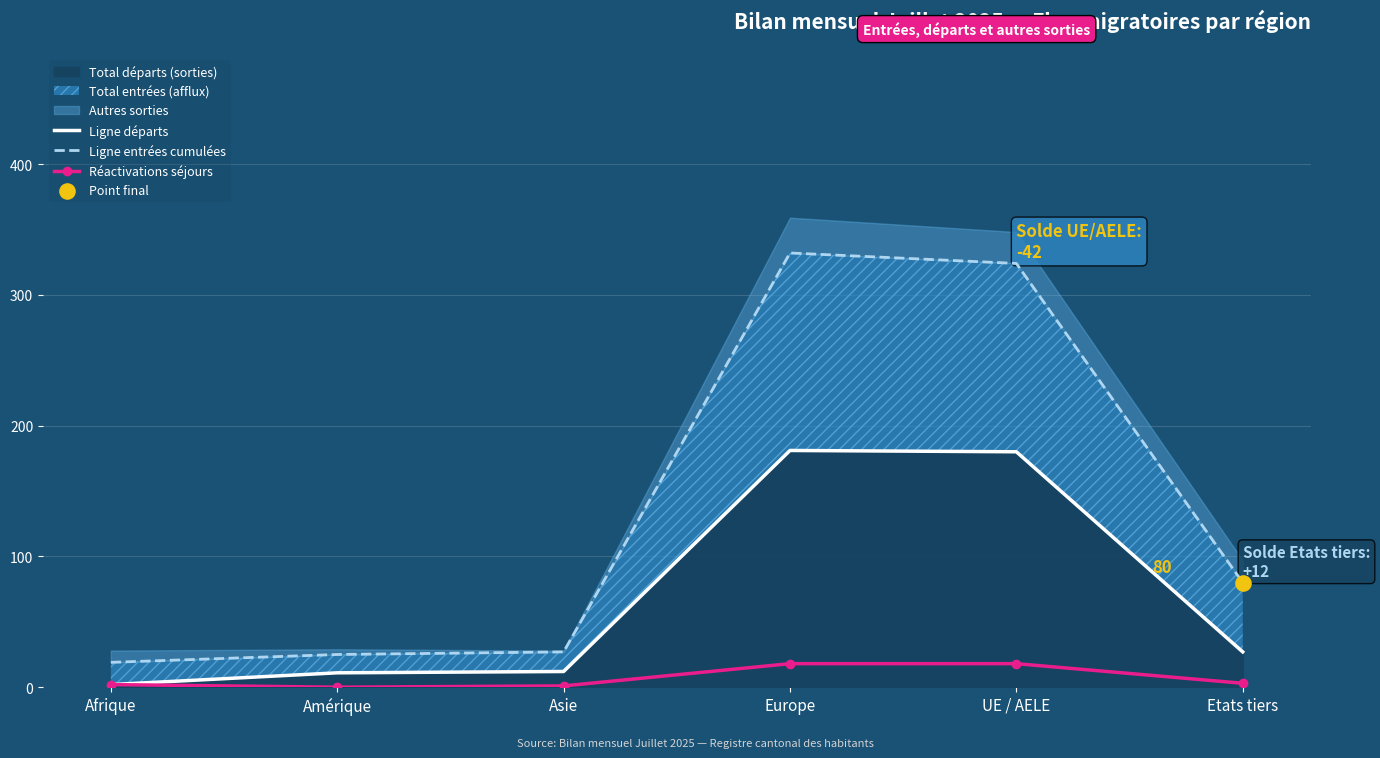

At how many categories does at least one series exceed 218?

2